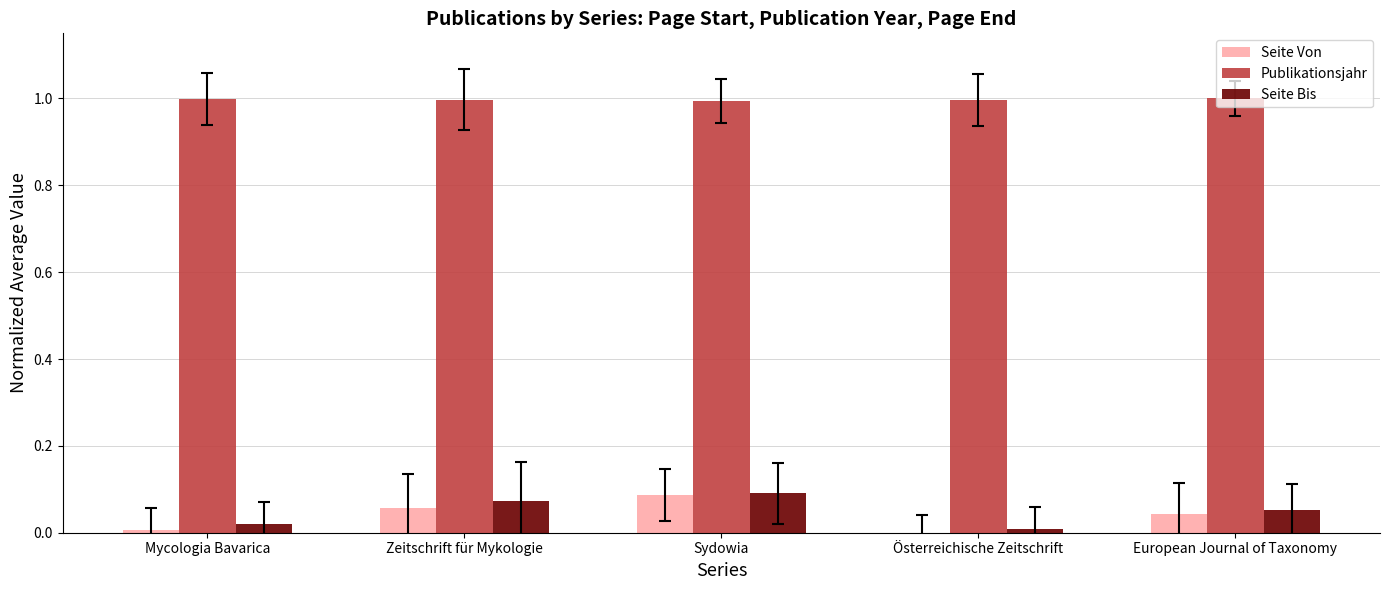

How many Seite Bis values are between 0 and 1?

5